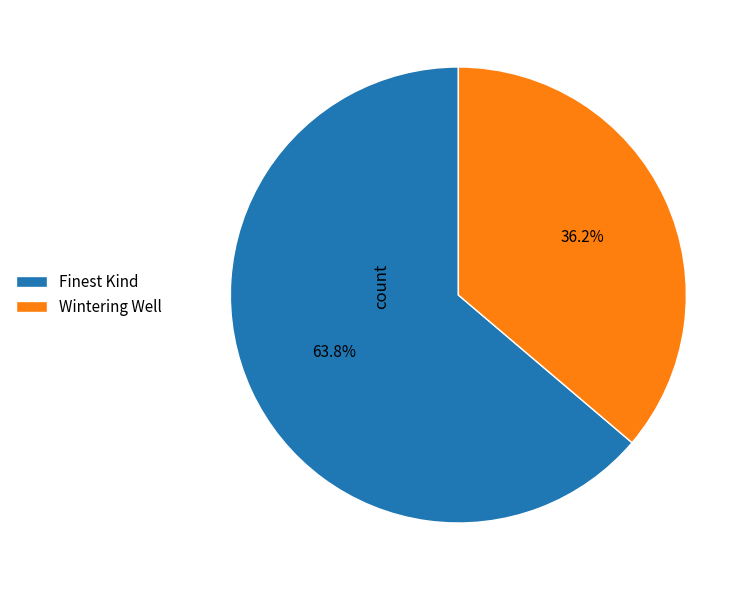

What percentage is the Finest Kind slice, to the nearest percent?

64%